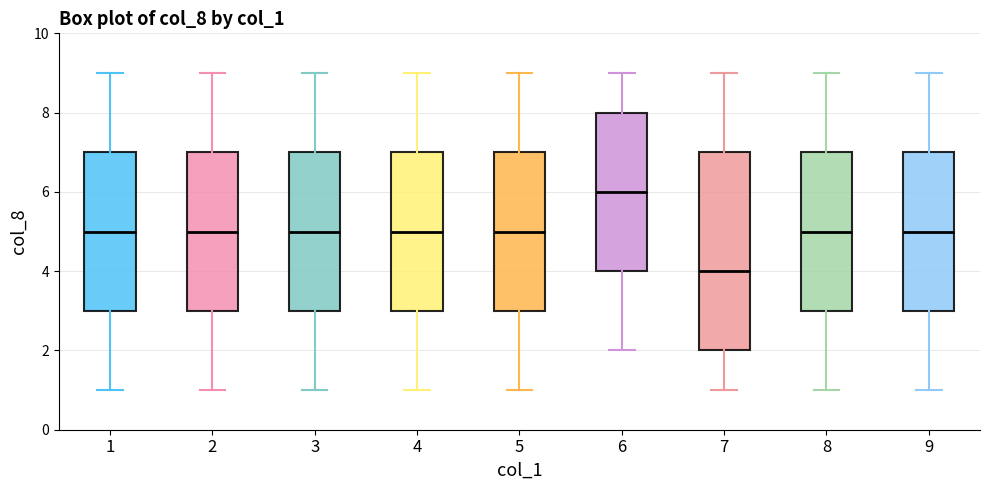

Reading left to right, transcribe this box plot: for each box, give where its median line is, the range the box spans, and where its two whiskers end, as read against the y-axis. The values are not printed on the chart, so give them approximately, as read against the axis.

1: median 5, box 3 to 7, whiskers 1 to 9
2: median 5, box 3 to 7, whiskers 1 to 9
3: median 5, box 3 to 7, whiskers 1 to 9
4: median 5, box 3 to 7, whiskers 1 to 9
5: median 5, box 3 to 7, whiskers 1 to 9
6: median 6, box 4 to 8, whiskers 2 to 9
7: median 4, box 2 to 7, whiskers 1 to 9
8: median 5, box 3 to 7, whiskers 1 to 9
9: median 5, box 3 to 7, whiskers 1 to 9